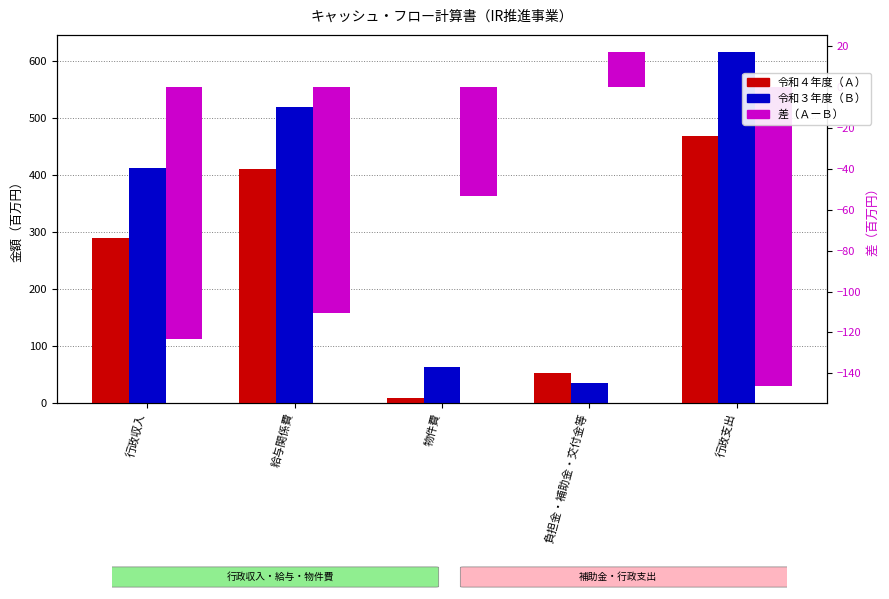

Is the value of 令和４年度 at 給与関係費 greater than the value of 令和３年度 at 行政収入?

No